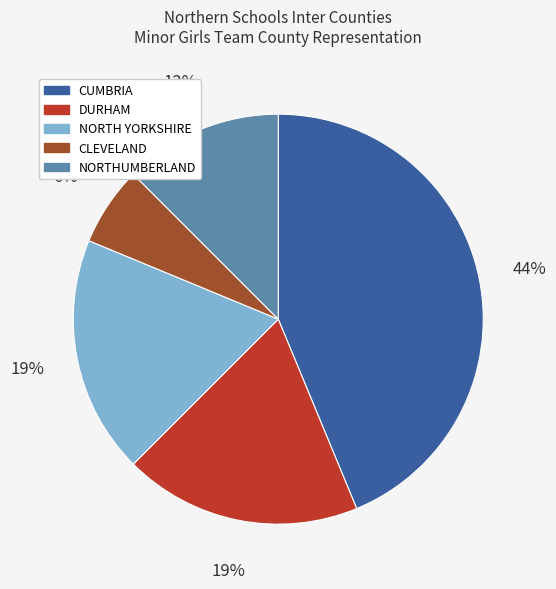

To the nearest percent, what is the combined percentage of NORTHUMBERLAND and DURHAM?

31%